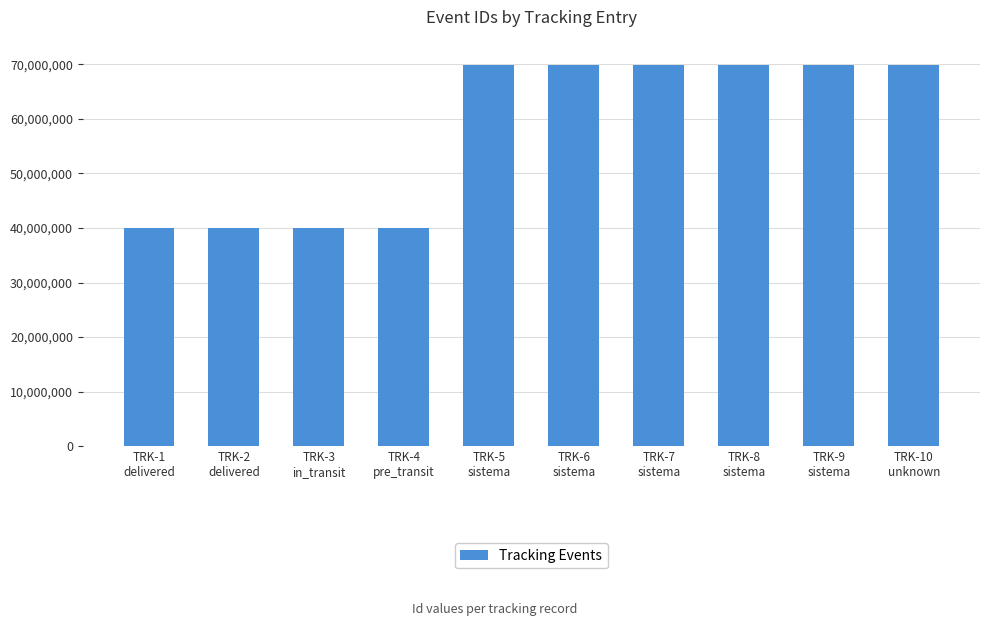

What is the minimum value shown in the chart?

40039217